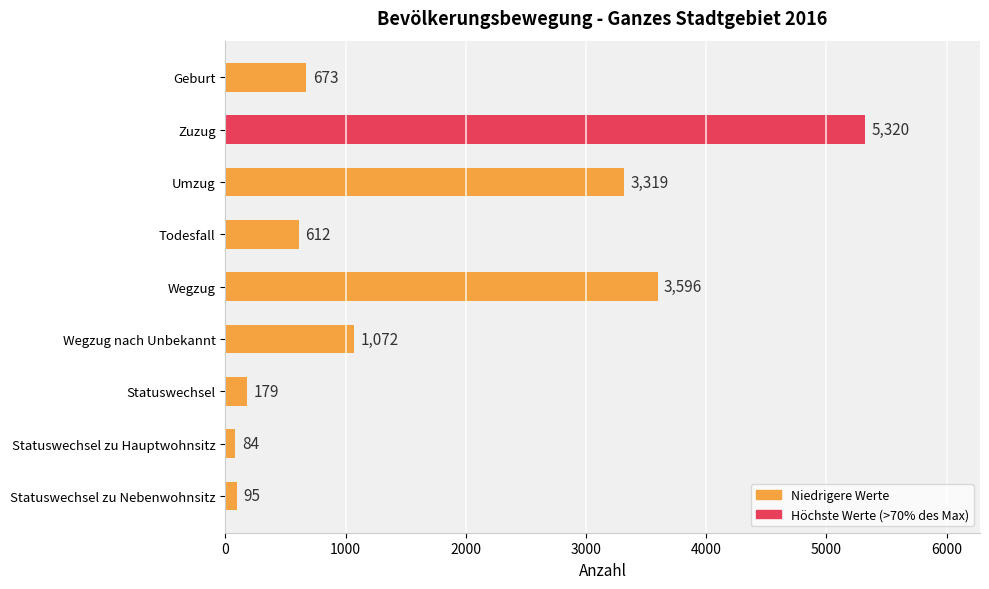

Read the value at Statuswechsel, to the nearest 100.

200